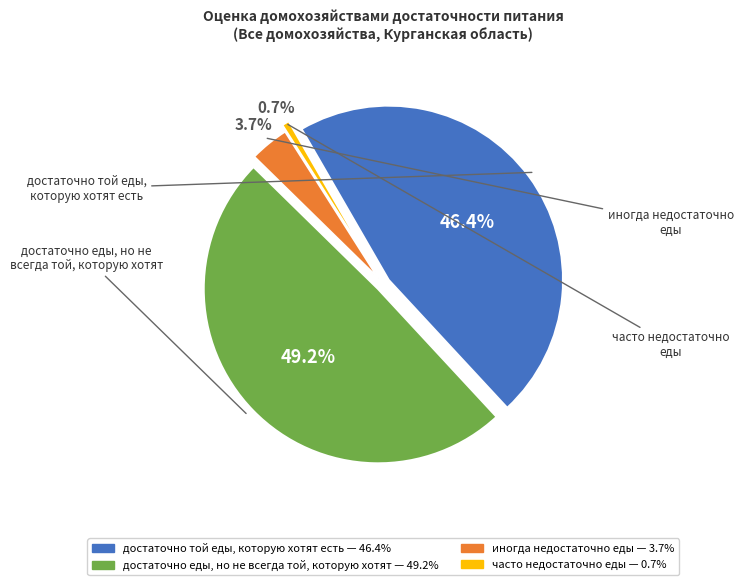

Which has a higher value, иногда недостаточно еды or часто недостаточно еды?

иногда недостаточно еды